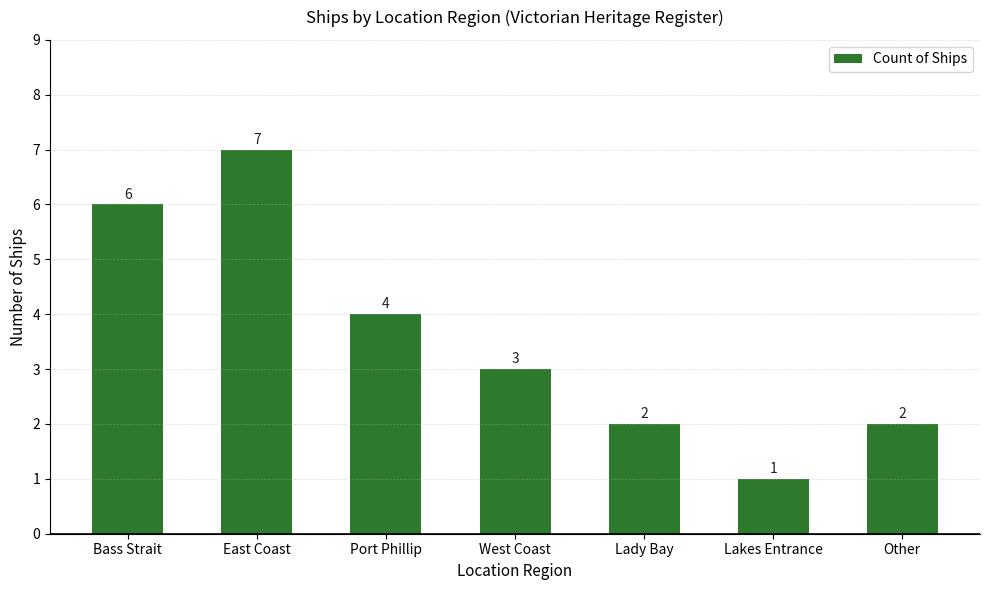

What value does the data have at Bass Strait?

6